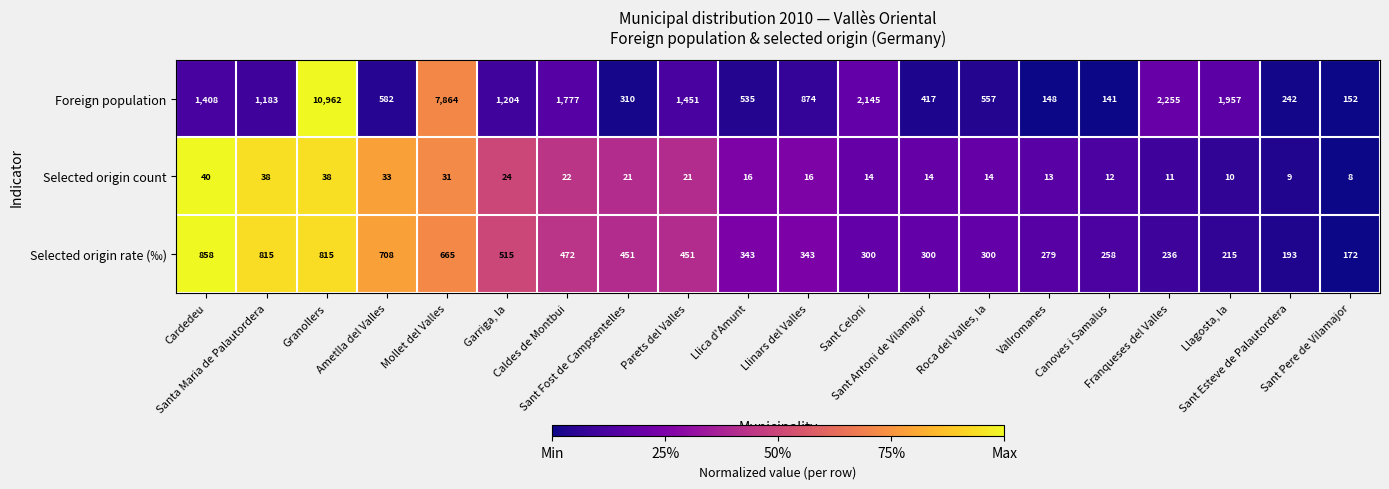

List the series in order of their peak value, highest first.

Foreign population, Selected origin rate (‰), Selected origin count